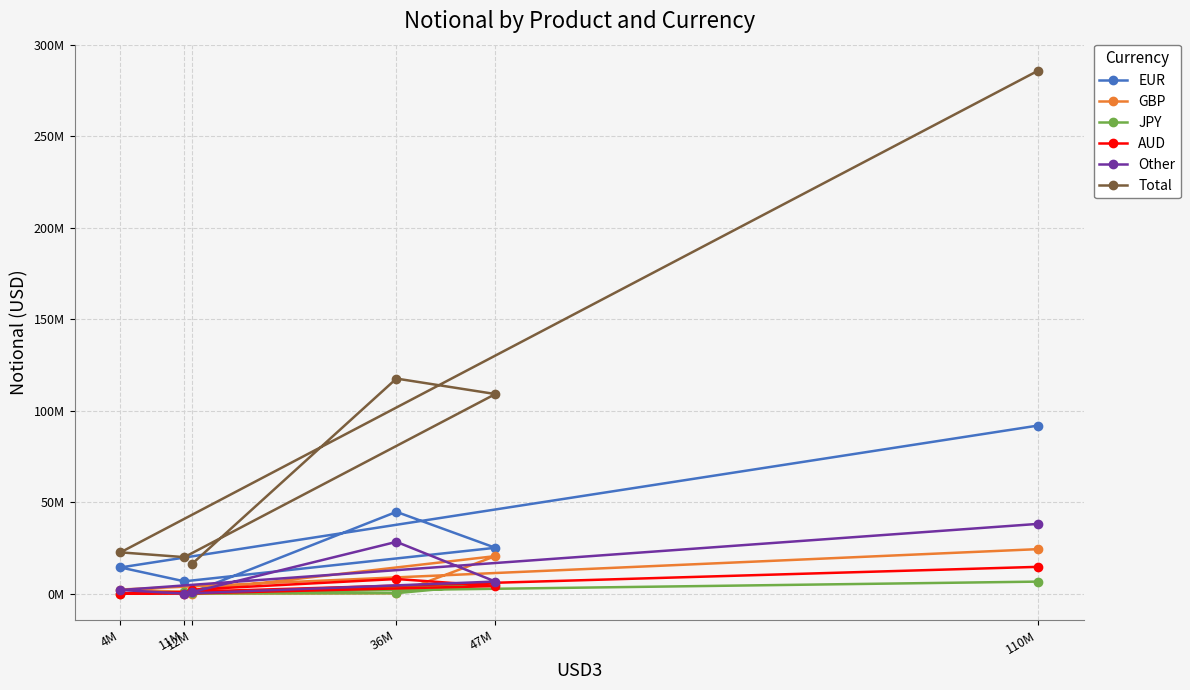

The value of AUD at 36M is 8083219. True or false?

True